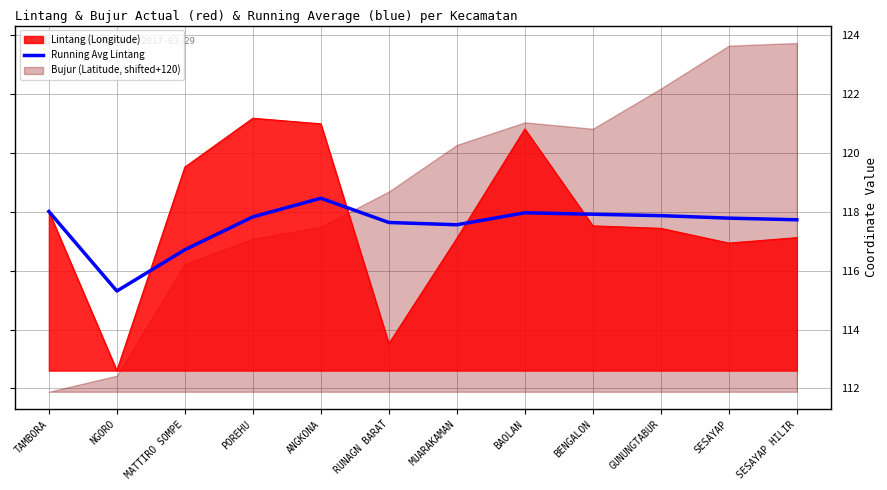

The chart shows a value of 172.7 at POREHU. True or false?

False